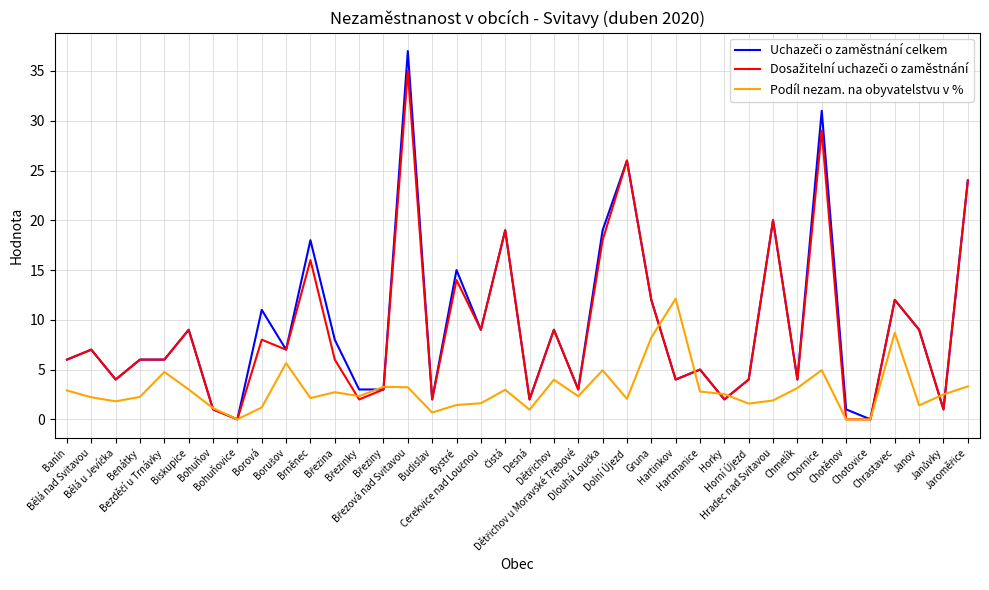

What is the maximum value shown in the chart?

37.0